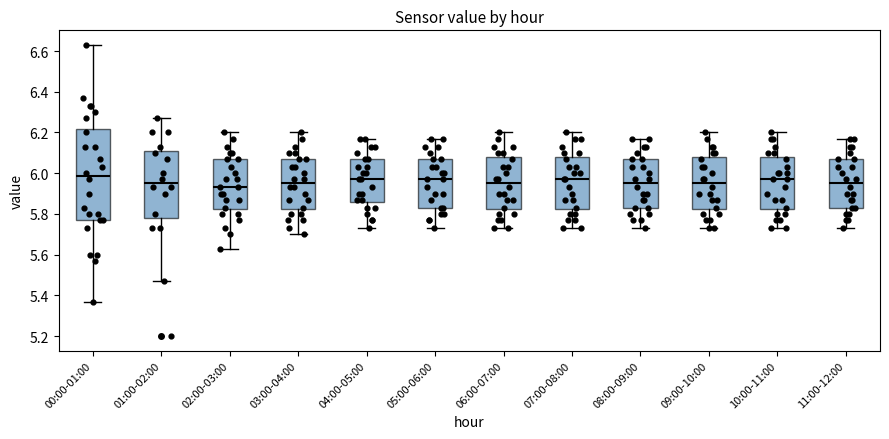

Which box is the tallest, from its lower edge to its upper edge?

00:00-01:00